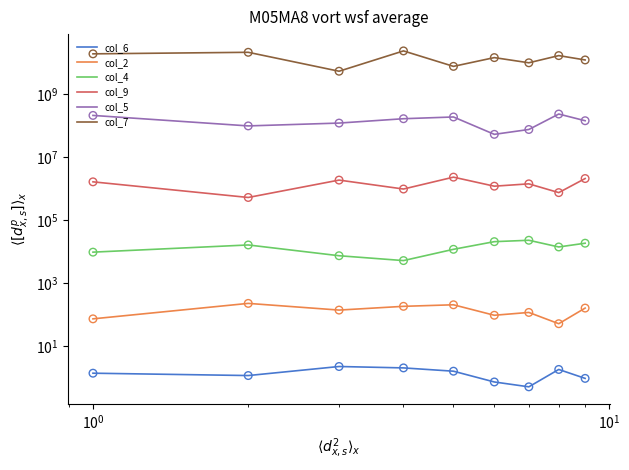

Which series reaches the maximum Y coordinate?

col_7